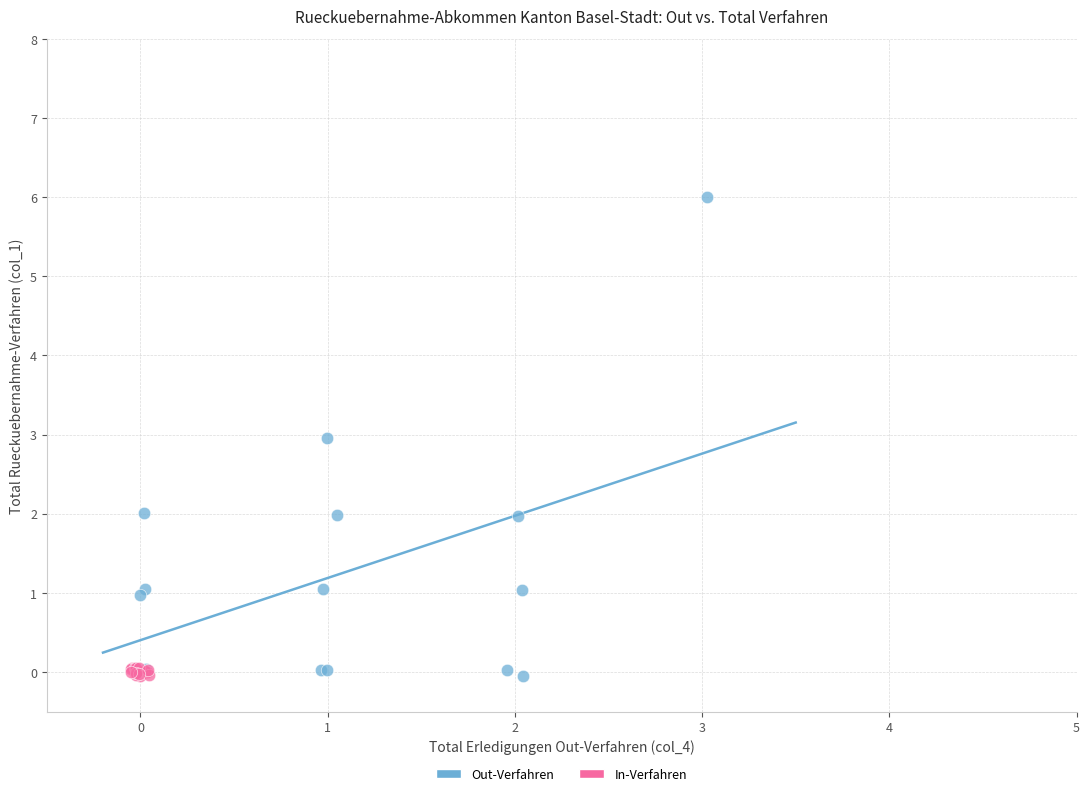

Which series contains the highest Y value?

Out-Verfahren